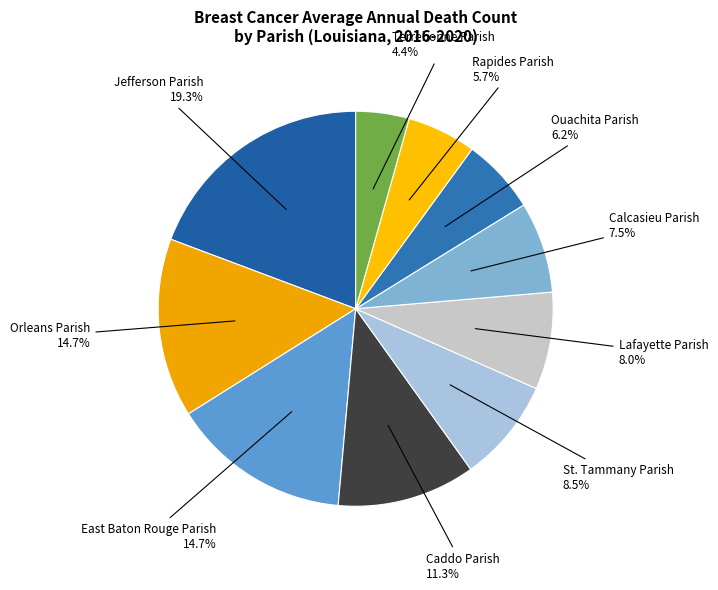

To the nearest percent, what is the average slice percentage?

10%